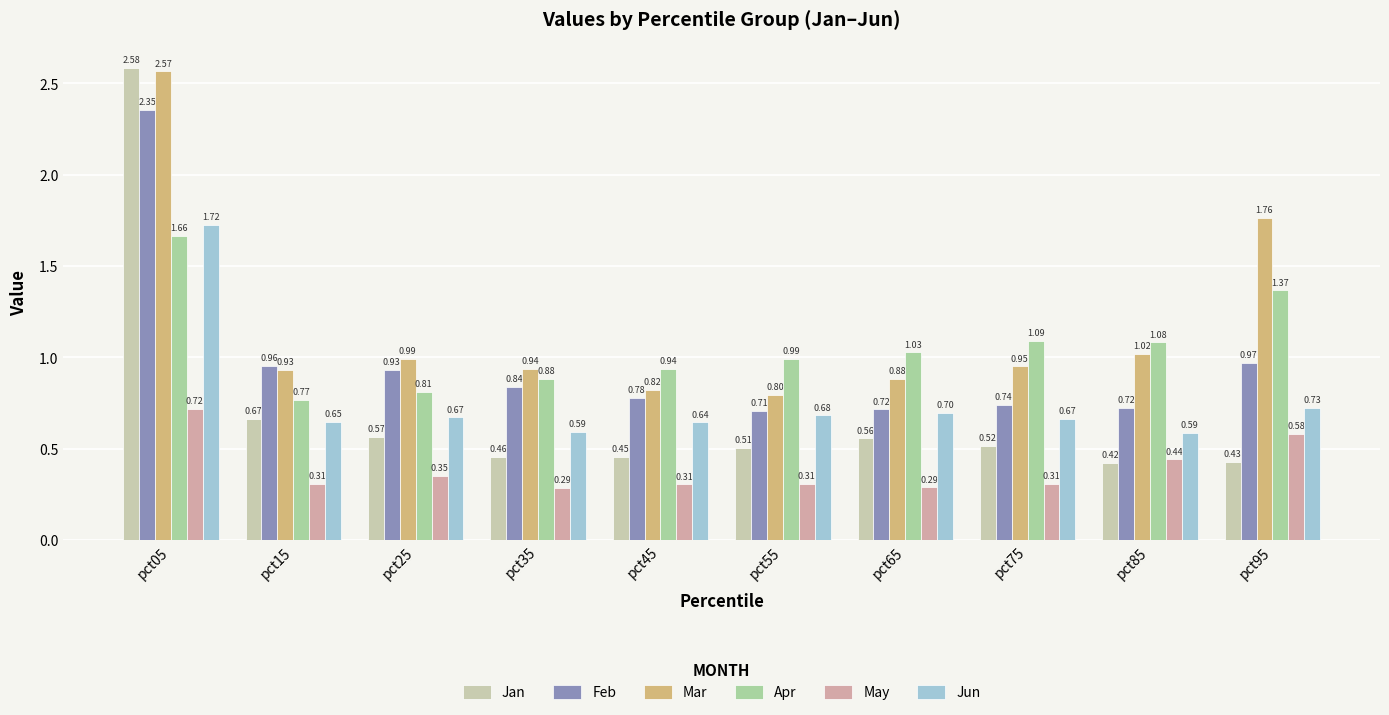

Rank the series at pct55 from lowest to highest value.

May, Jan, Jun, Feb, Mar, Apr